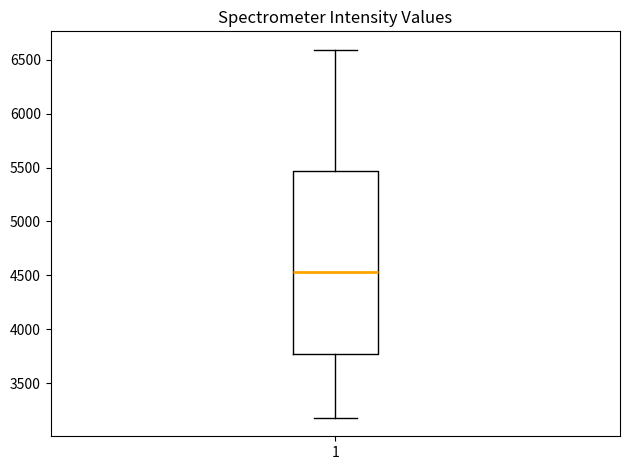

Read this box plot against the y-axis: the position of the median line, the range covered by the box, and the ends of both whiskers. The values are not printed on the chart, so give them approximately, as read against the axis.

median 4550, box 3750 to 5450, whiskers 3200 to 6600